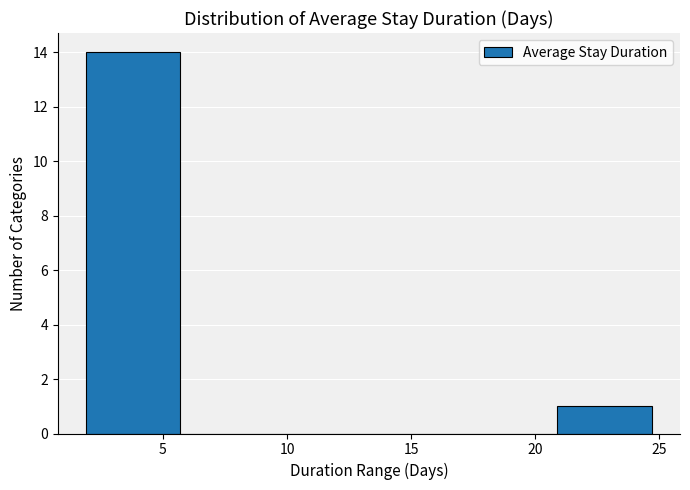

Over which range of the x-axis is the bar tallest?

1.9 to 5.7